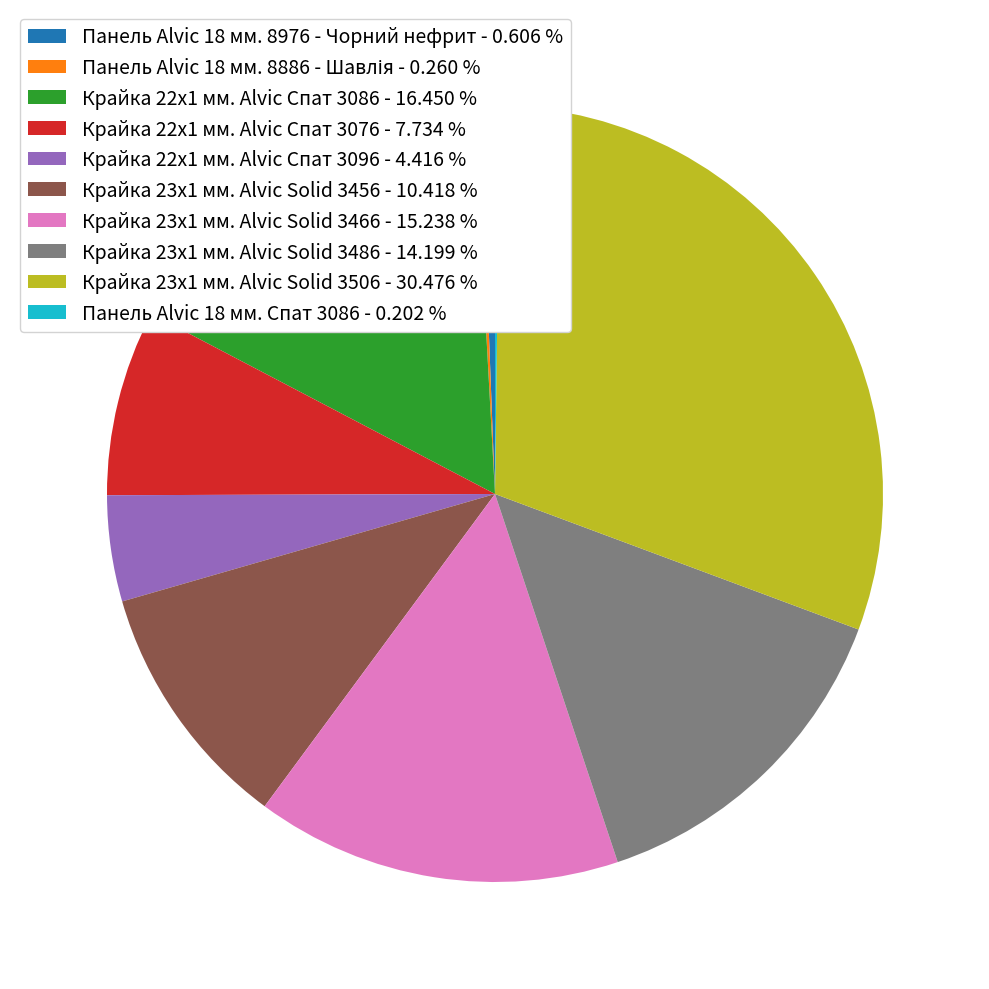

Combined, do Крайка 22x1 мм. Alvic Спат 3076 - 7.734 % and Крайка 23x1 мм. Alvic Solid 3486 - 14.199 % account for over 50%?

No